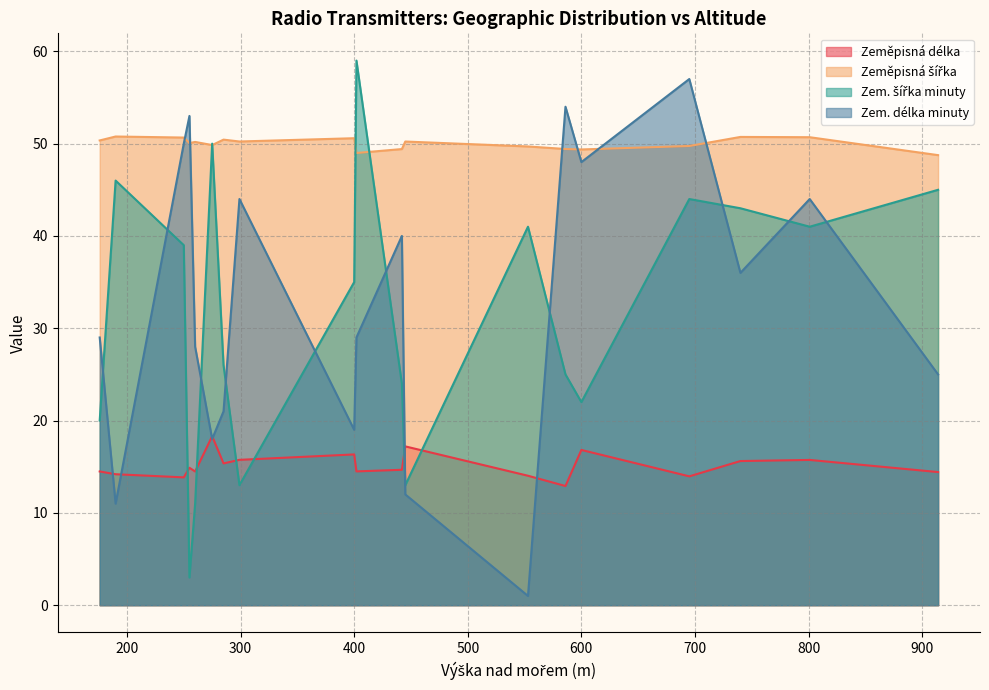

What is the difference between the maximum and minimum values in the Zeměpisná délka series?

5.4